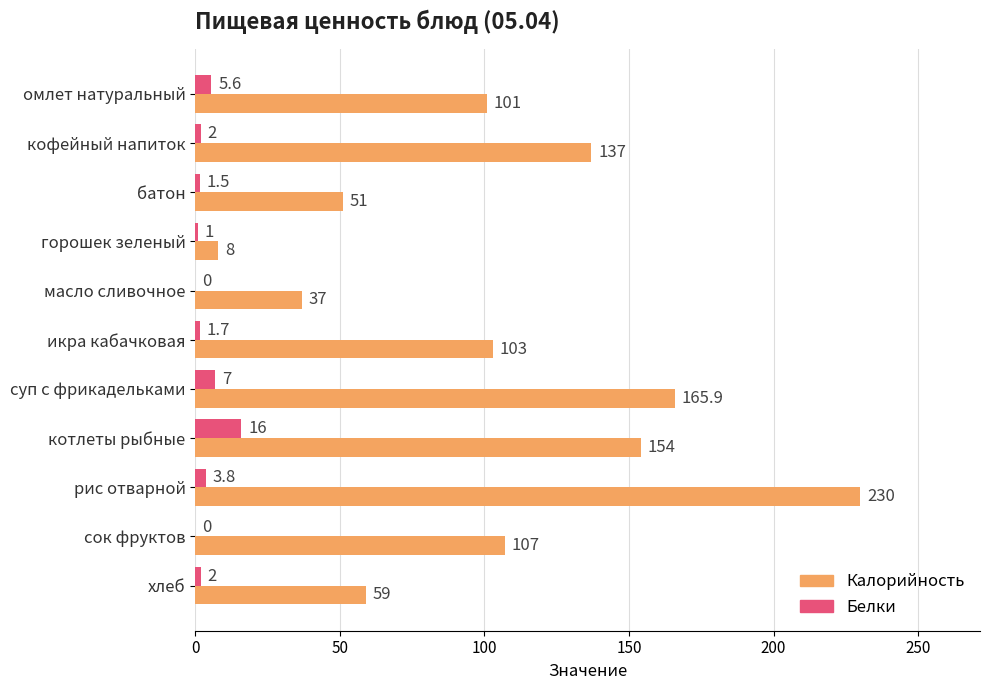

Which series changed the most between батон and суп с фрикадельками?

Калорийность